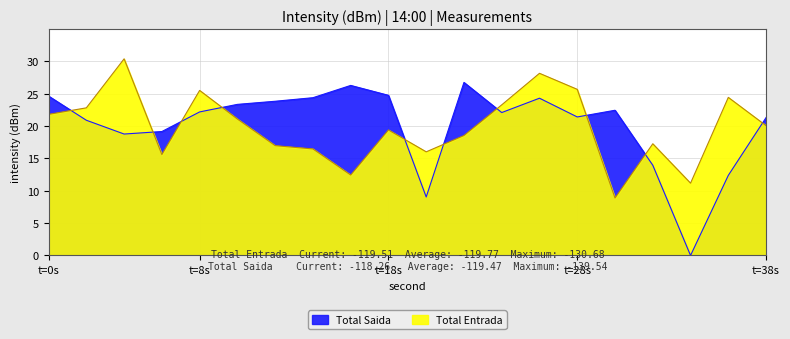

Where do Total Entrada and Total Saida first cross each other?

0 and 2